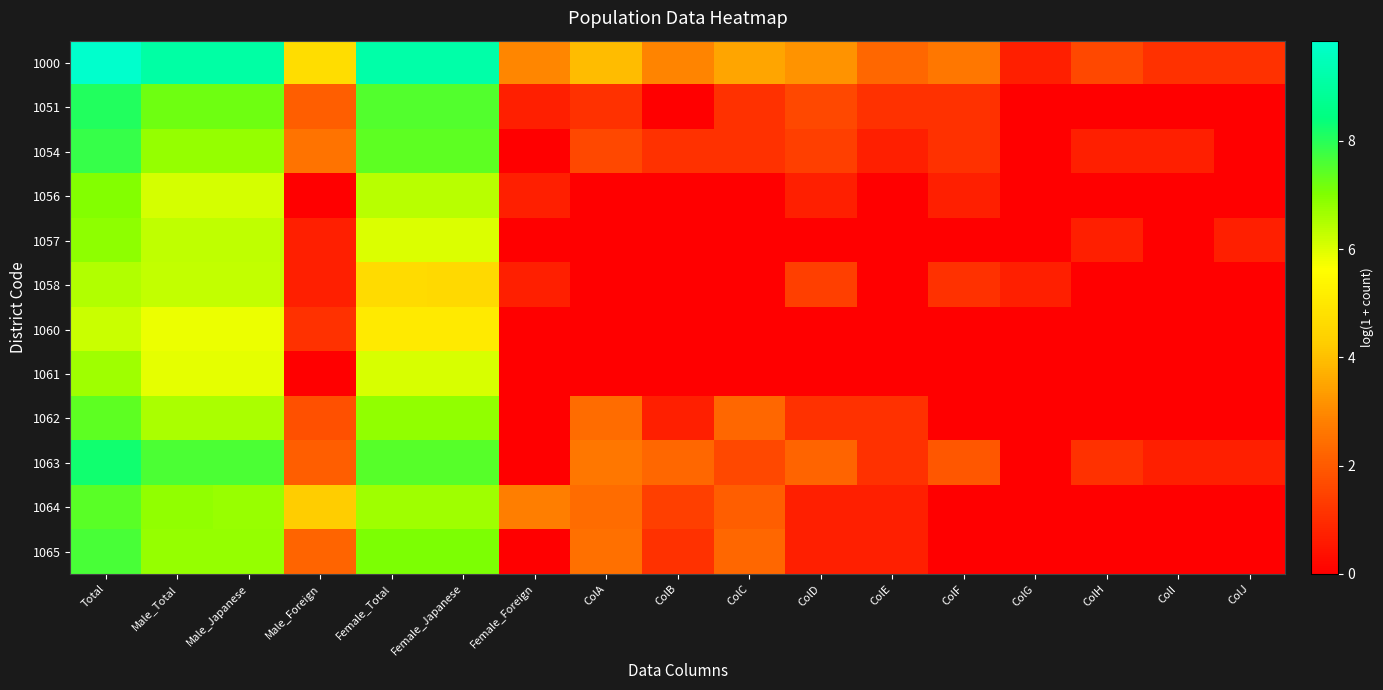

Which series has the largest total across all categories?

1000